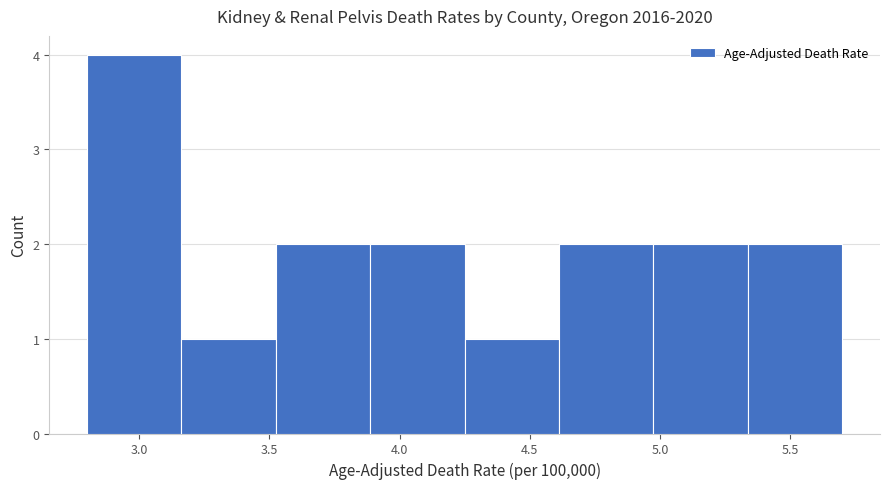

Which range on the x-axis has the tallest bar?

2.80 to 3.15